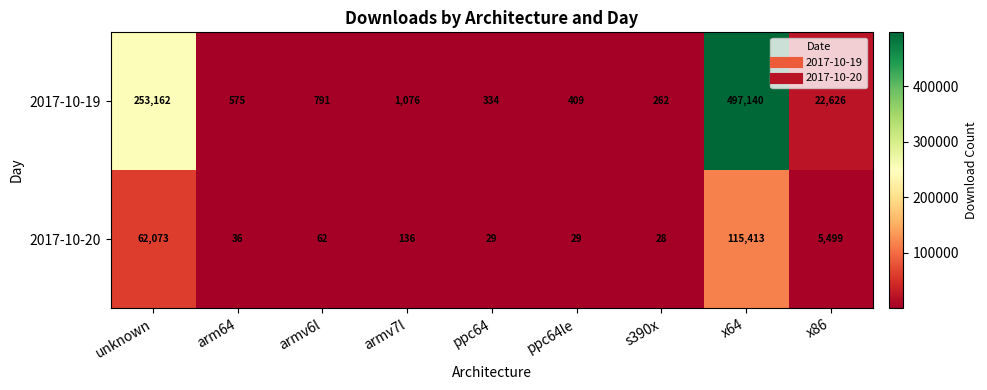

How many data points does each series have?

9